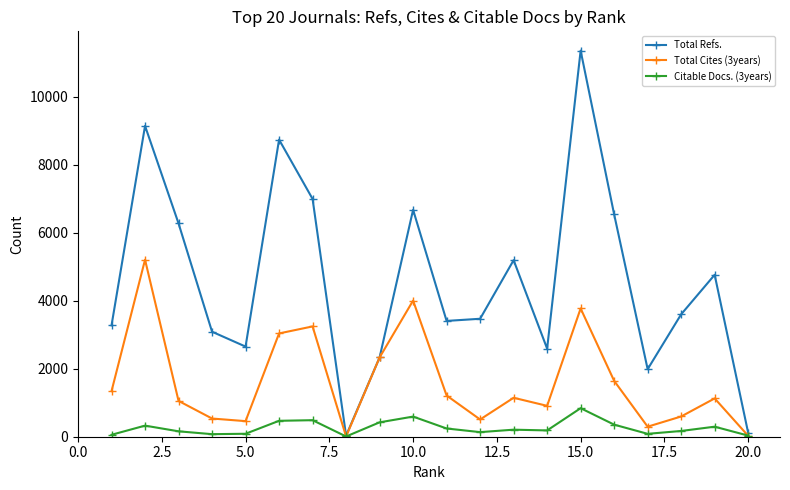

Which series has the largest total across all categories?

Total Refs.